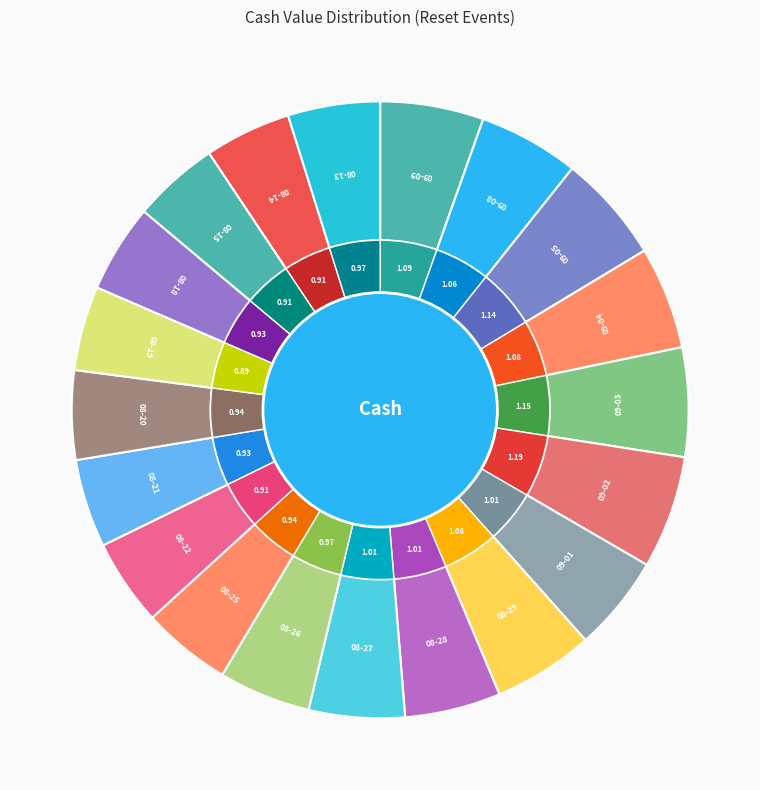

To the nearest percent, what is the difference between the largest and smallest slice percentages?

1%